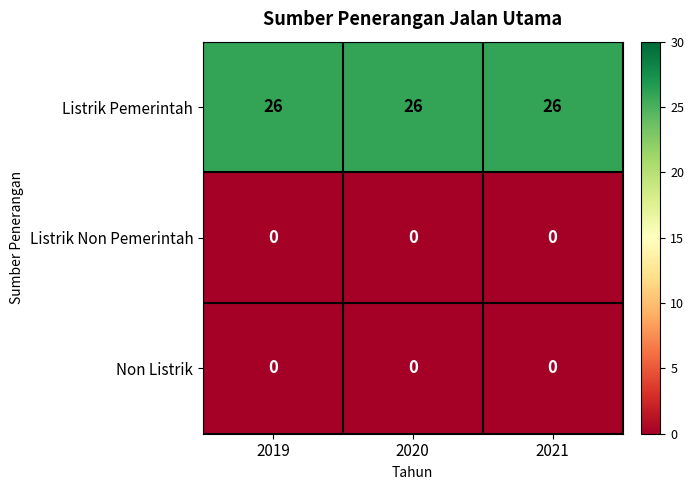

How many series are shown in this chart?

3